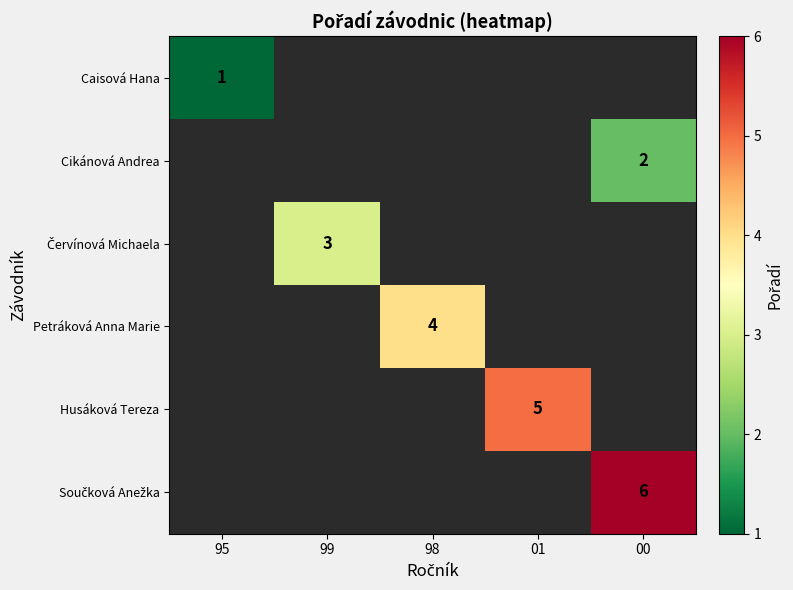

Where is Caisová Hana nearest to the value 1?

95